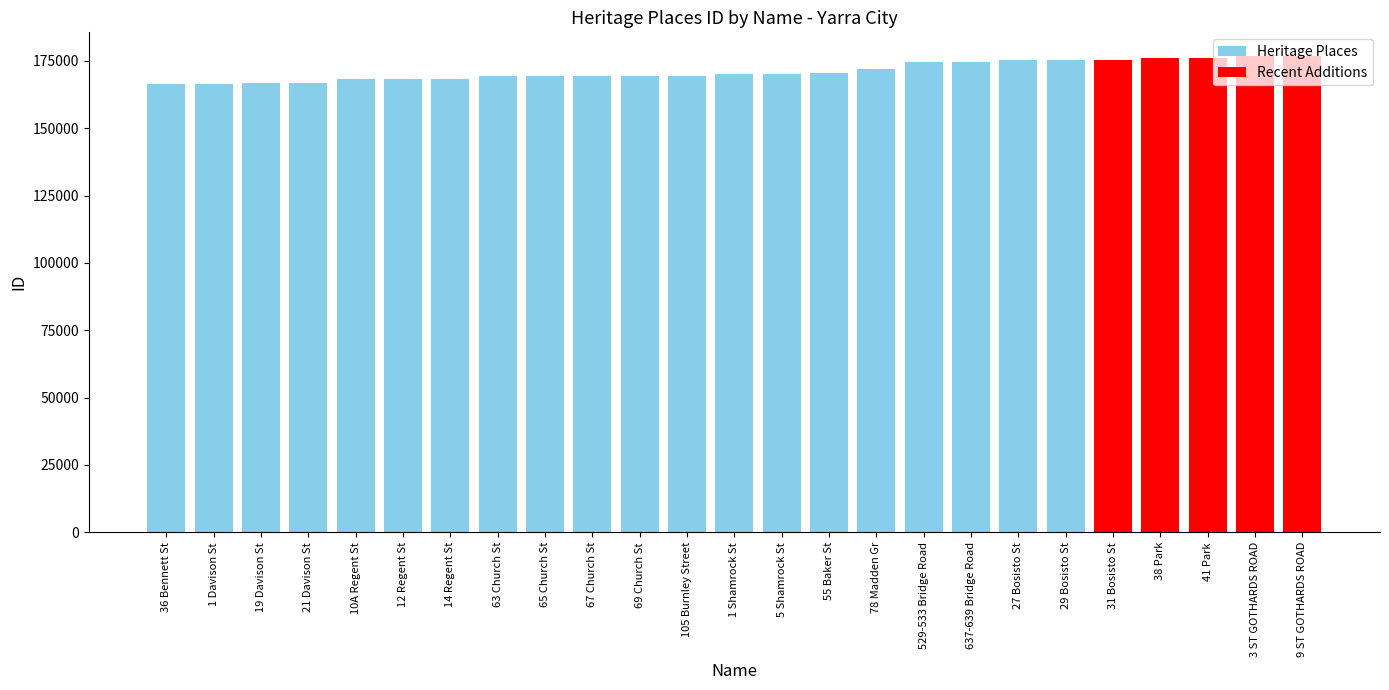

What is the smallest value displayed?

166450